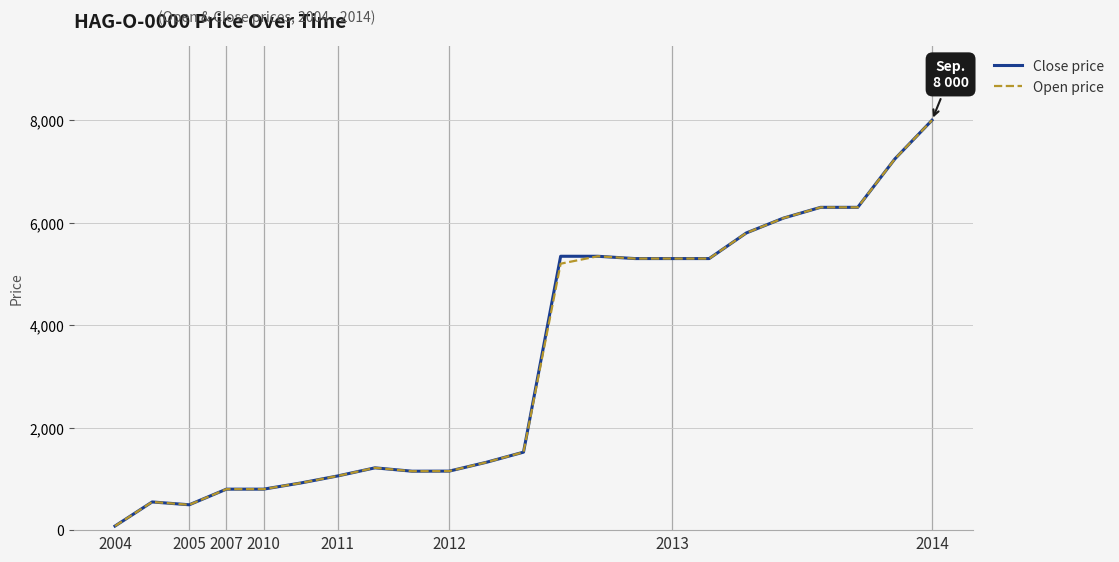

What is the greatest value displayed?

8000